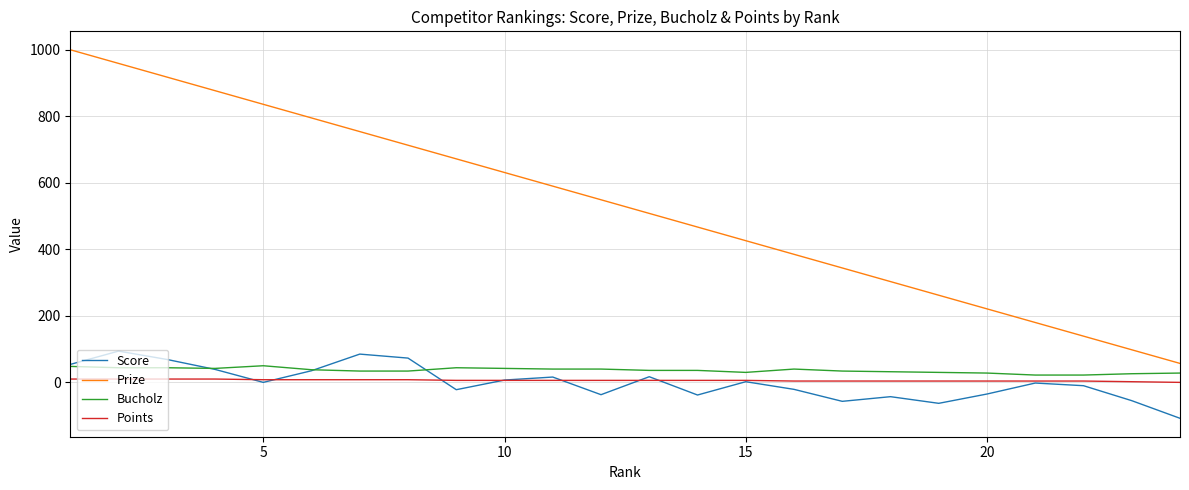

True or false: Score and Bucholz intersect in this chart.

True